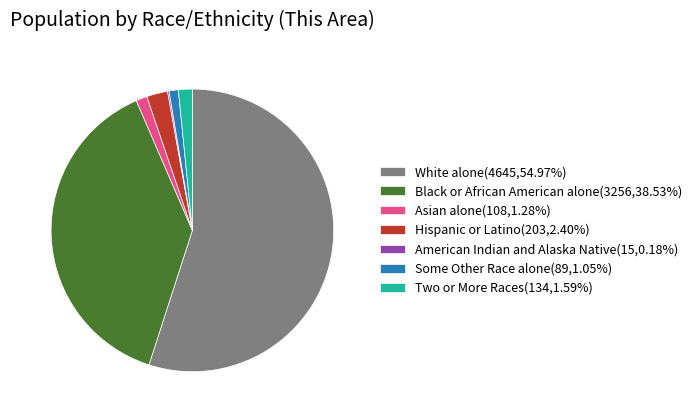

Is there any slice that represents more than half of the pie?

Yes